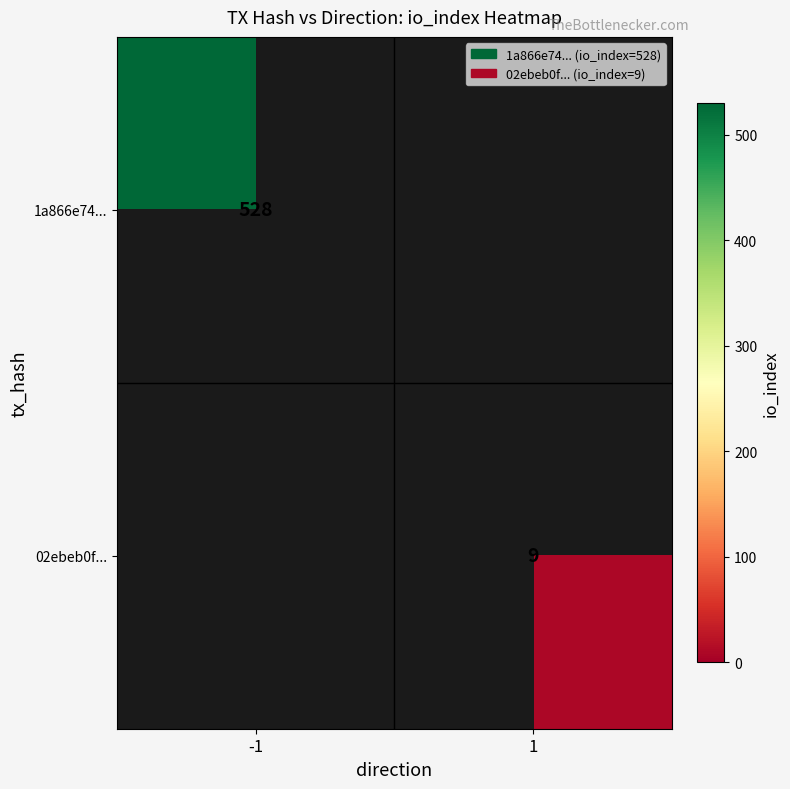

Which has a higher value, 1 or -1?

-1